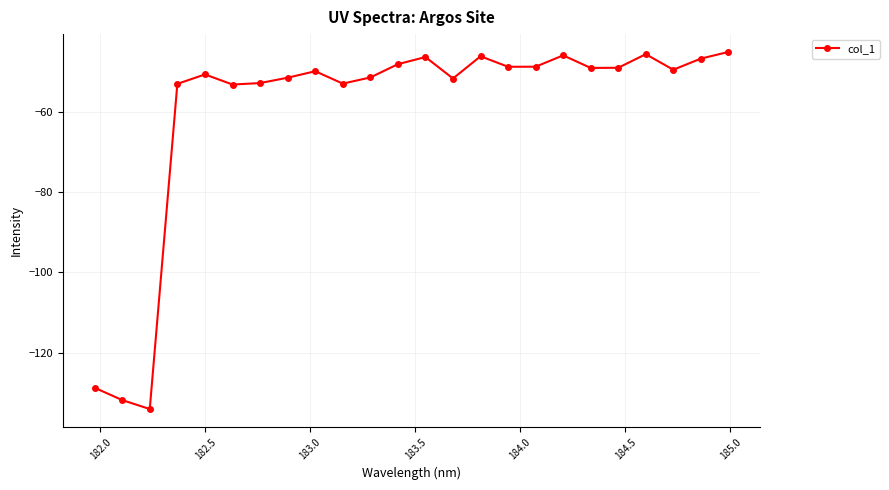

What is the minimum value shown in the chart?

-134.0